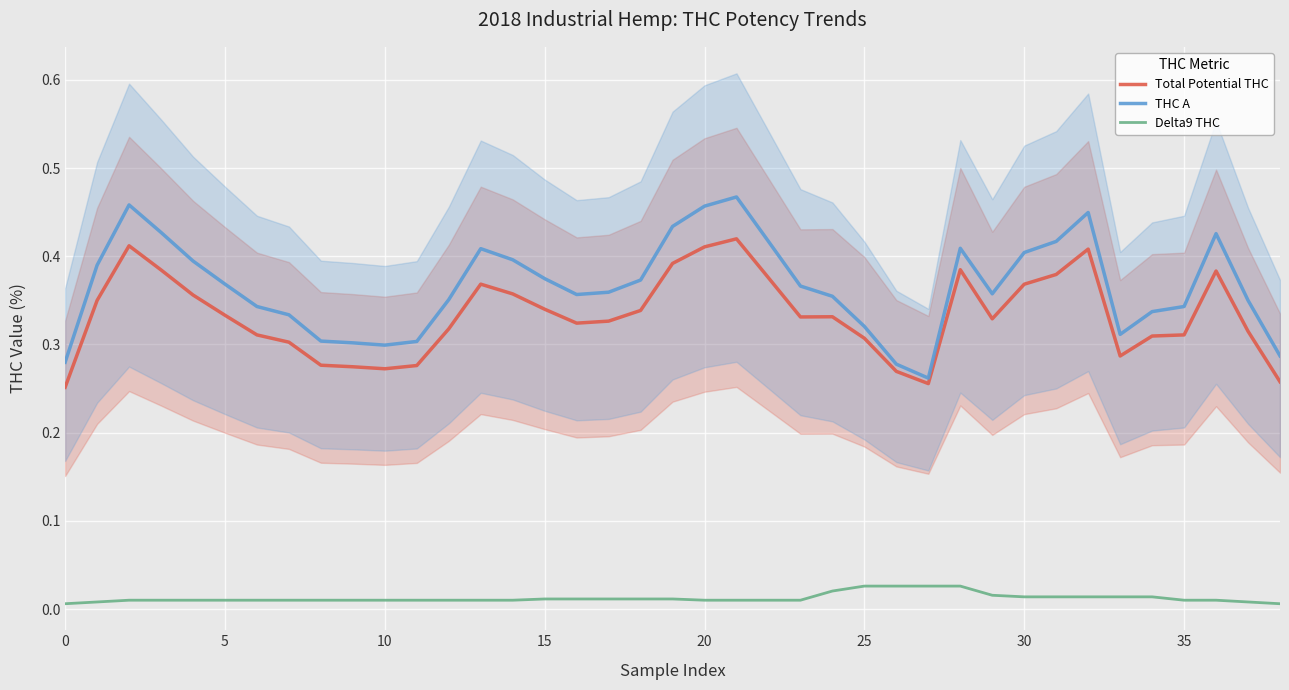

Does the chart display data point markers on the line(s)?

No